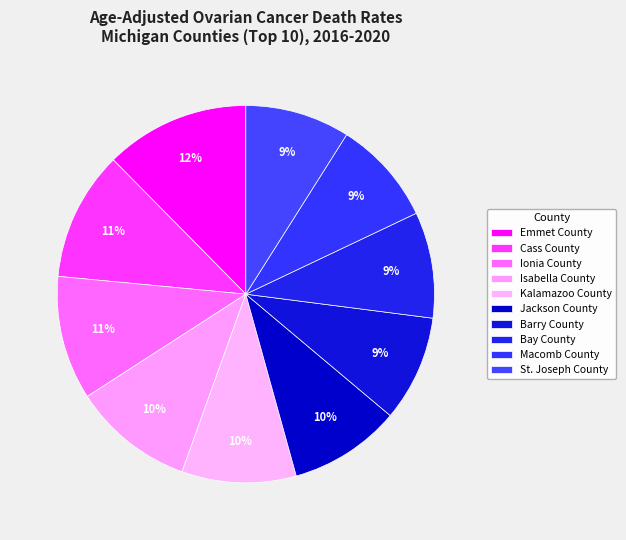

Is it true that Kalamazoo County is 10% of the pie?

True